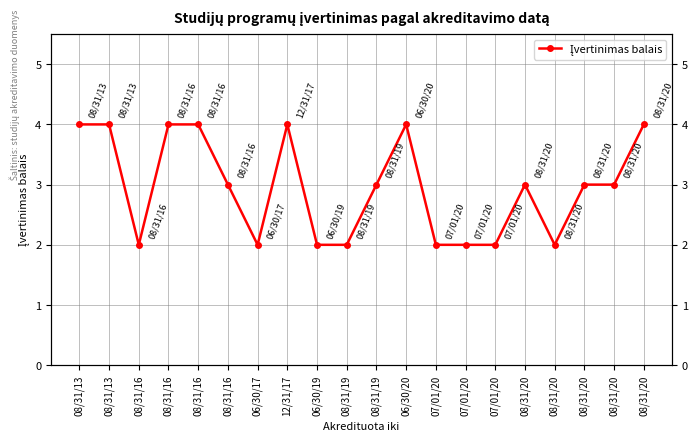

How many lines are shown in the chart?

1